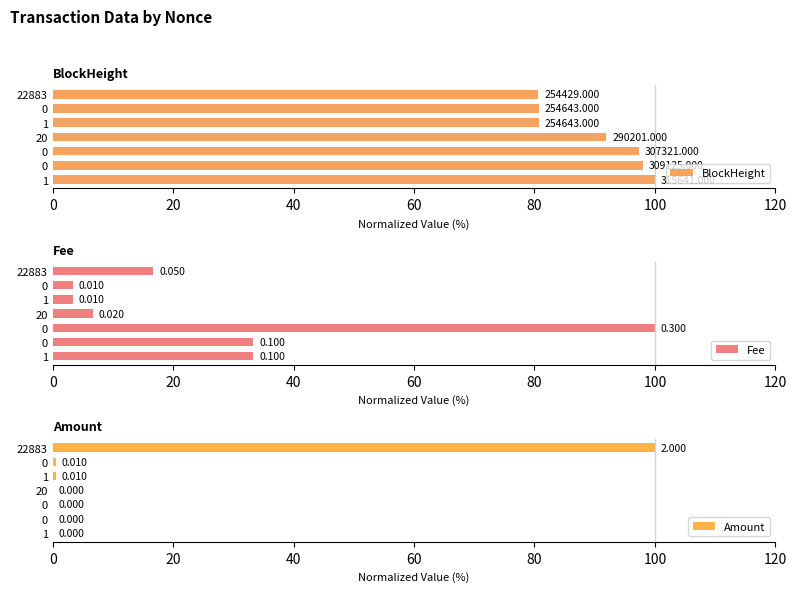

The Amount series shows 34.2 at 0. True or false?

False